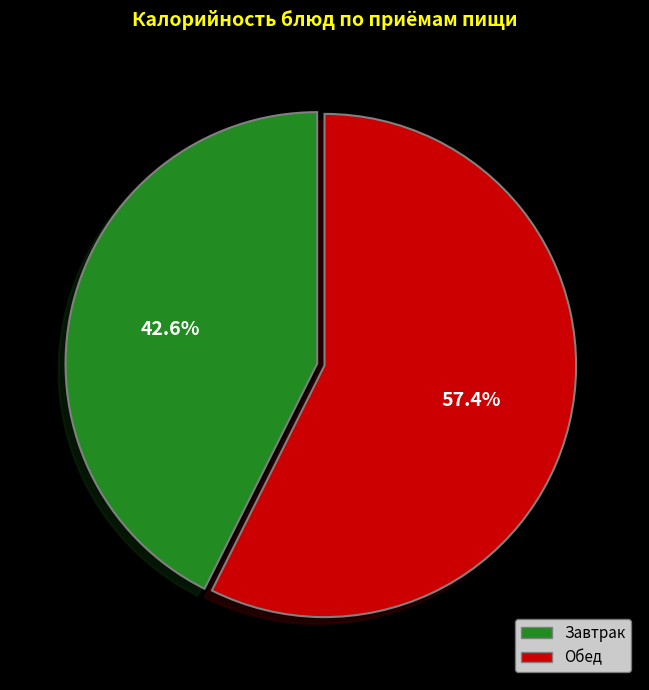

Count the number of slices in the pie.

2